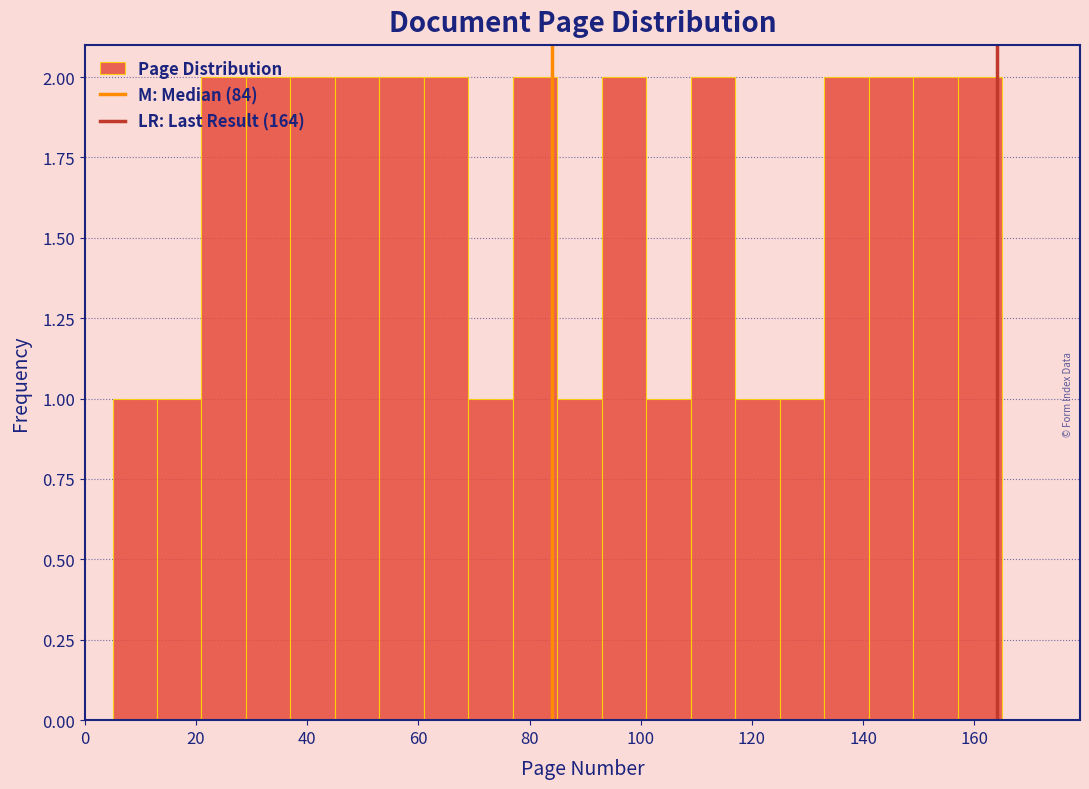

Reading left to right, transcribe this chart: for each bar, give the range it covers on the x-axis and its height. Neither the bar edges nor the heights are printed on the chart, so give them approximately, as read against the axes.

5 to 13: 1
13 to 21: 1
21 to 29: 2
29 to 37: 2
37 to 45: 2
45 to 53: 2
53 to 61: 2
61 to 69: 2
69 to 77: 1
77 to 85: 2
85 to 93: 1
93 to 101: 2
101 to 109: 1
109 to 117: 2
117 to 125: 1
125 to 133: 1
133 to 141: 2
141 to 149: 2
149 to 157: 2
157 to 165: 2
165 to 173: 0